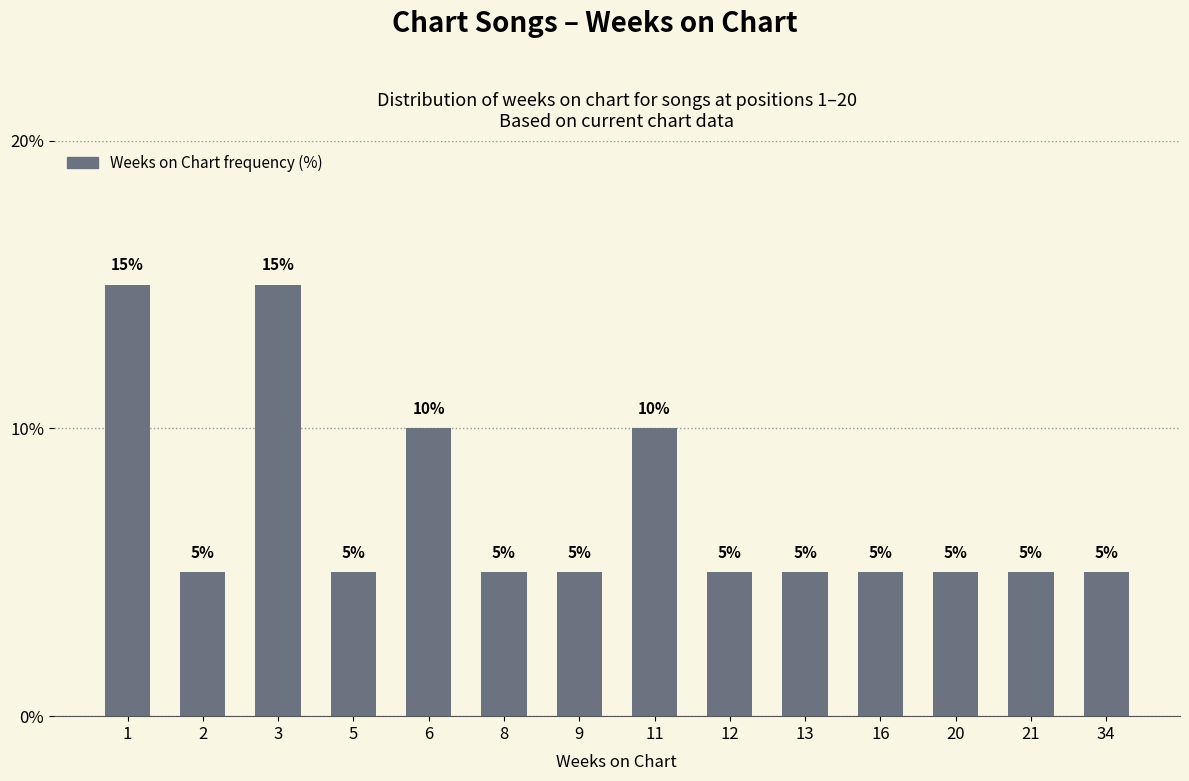

Reading left to right, list all the values displayed in this chart.

15	5	15	5	10	5	5	10	5	5	5	5	5	5